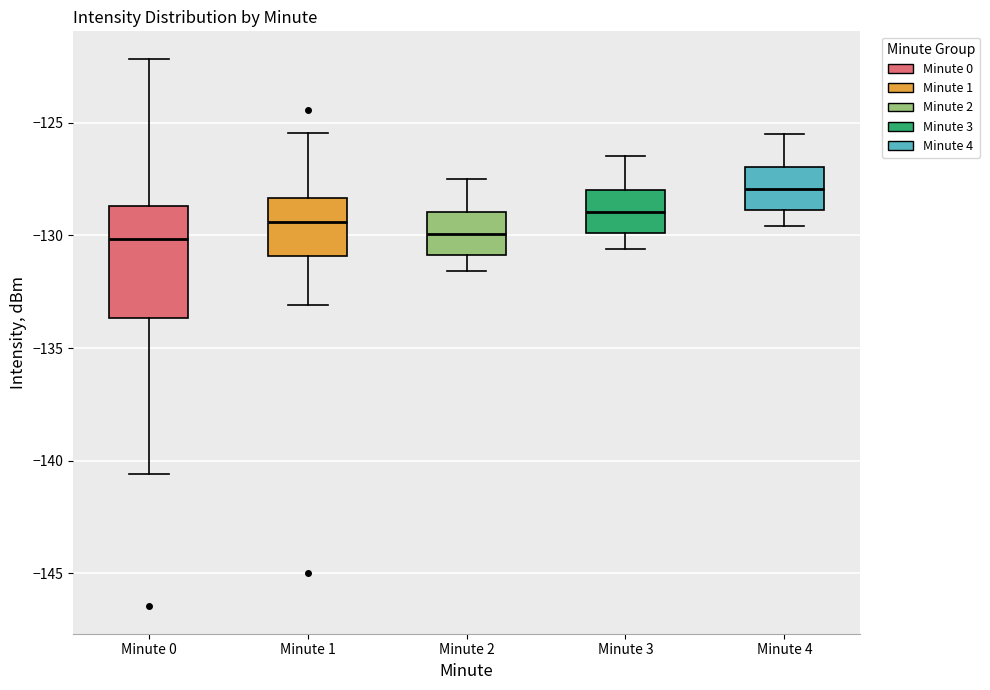

Which box is the tallest, from its lower edge to its upper edge?

Minute 0